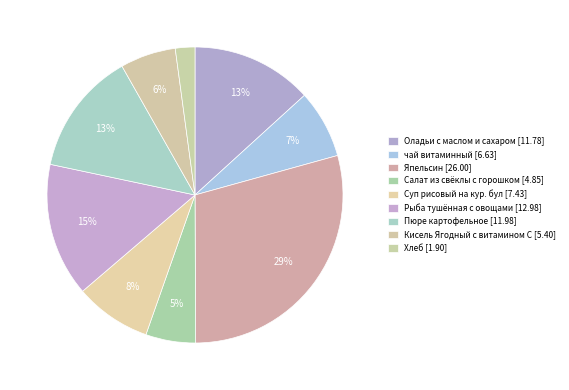

Does Хлеб represent more than half of the total?

No